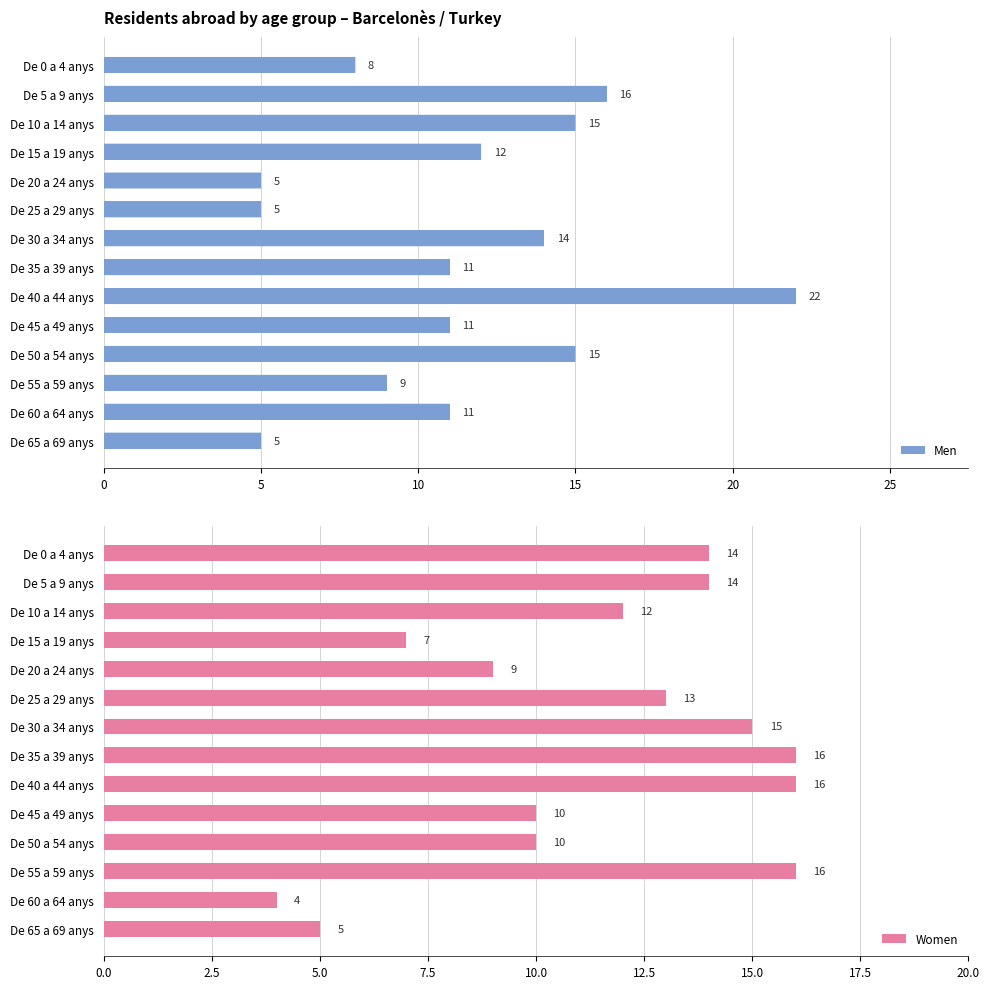

Where is Men nearest to the value 13?

De 15 a 19 anys